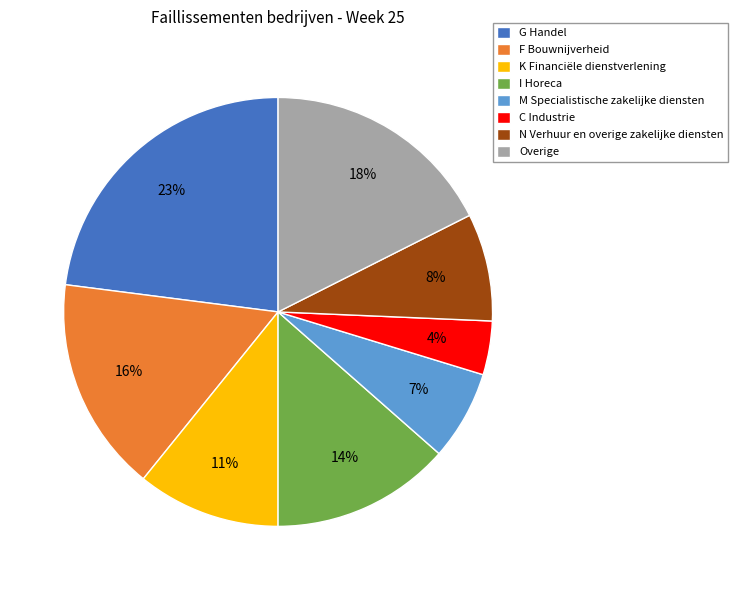

True or false: G Handel accounts for 36% of the total.

False